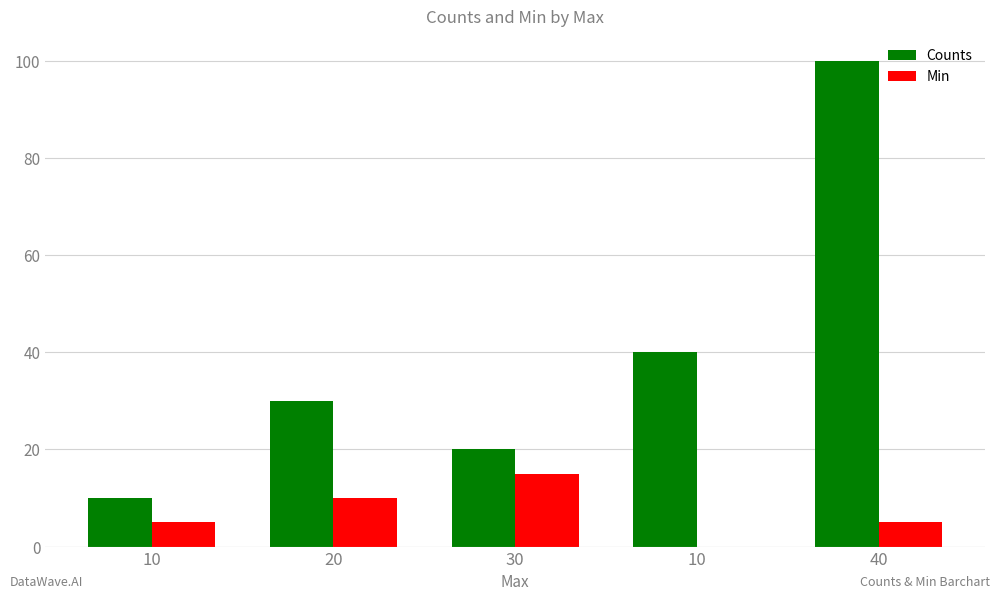

How many groups of bars are there?

5